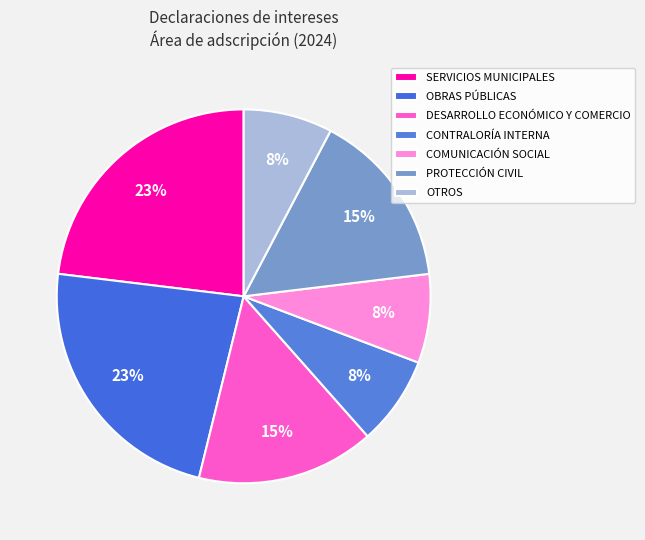

True or false: SERVICIOS MUNICIPALES accounts for 1% of the total.

False